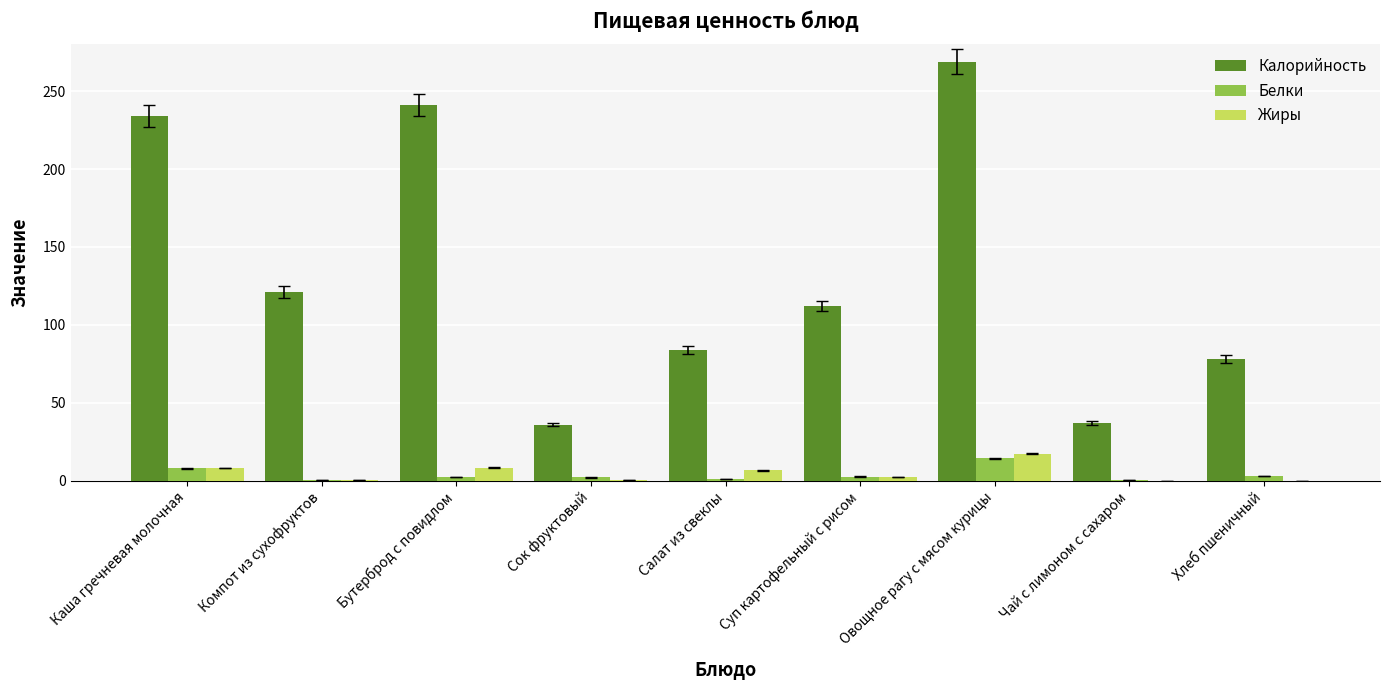

True or false: Калорийность has a value of 241.0 at Бутерброд с повидлом.

True